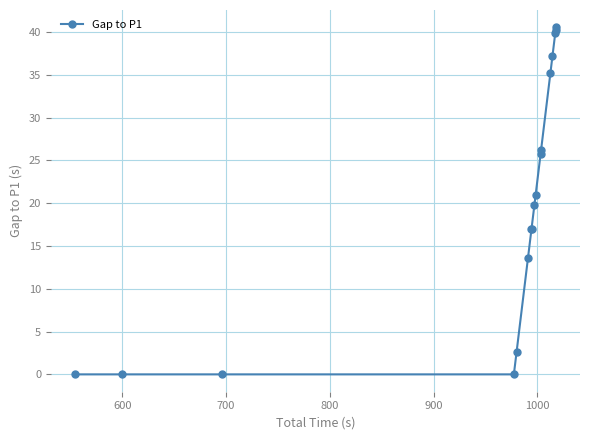

What is the sum of all values?

336.2